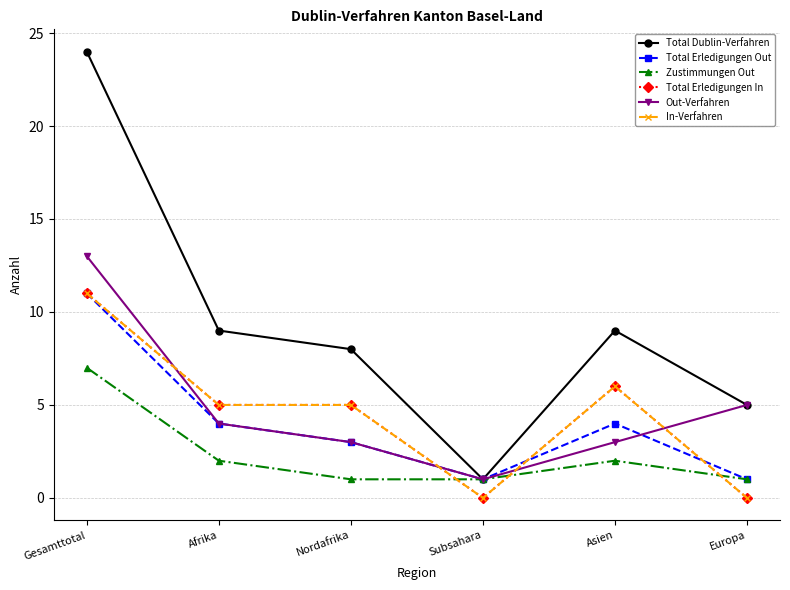

Is this an area chart (filled region under the line)?

No